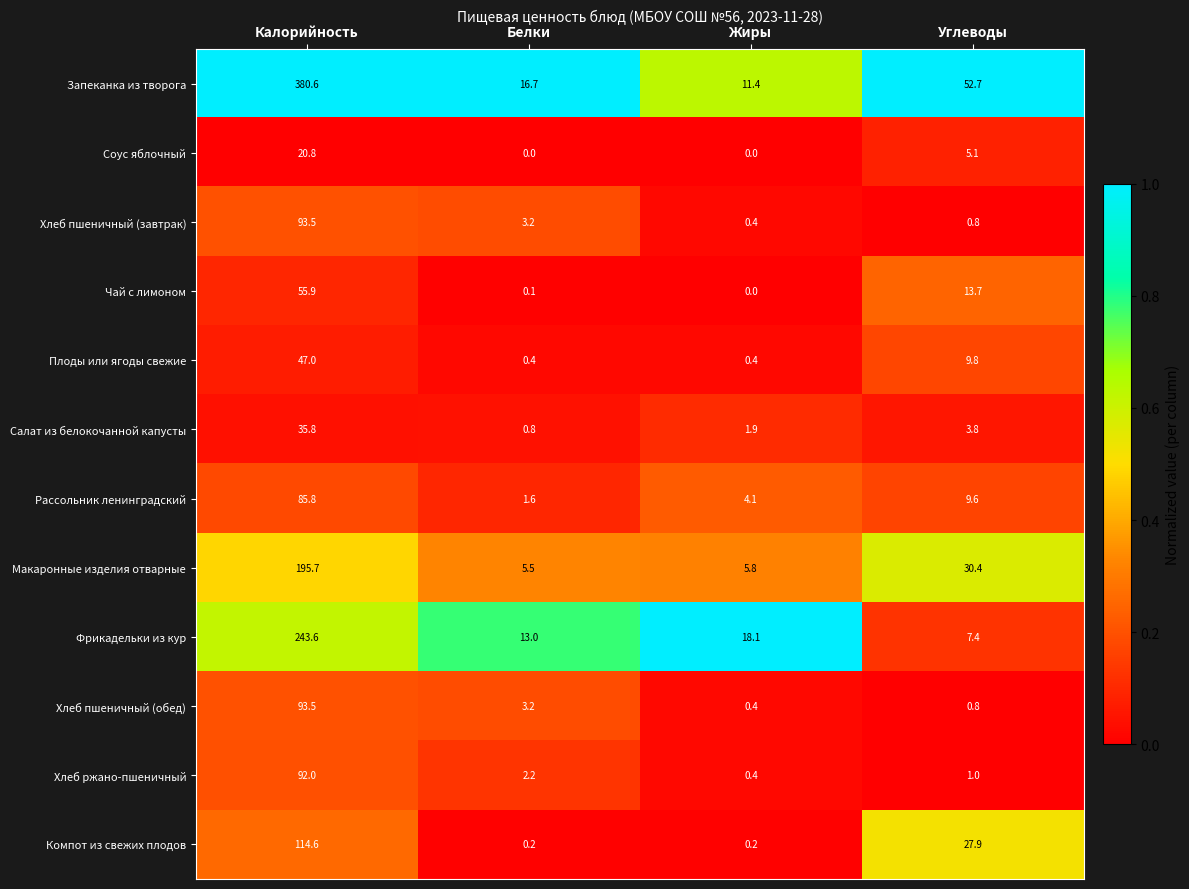

Read the Салат из белокочанной капусты value at Калорийность.

35.8